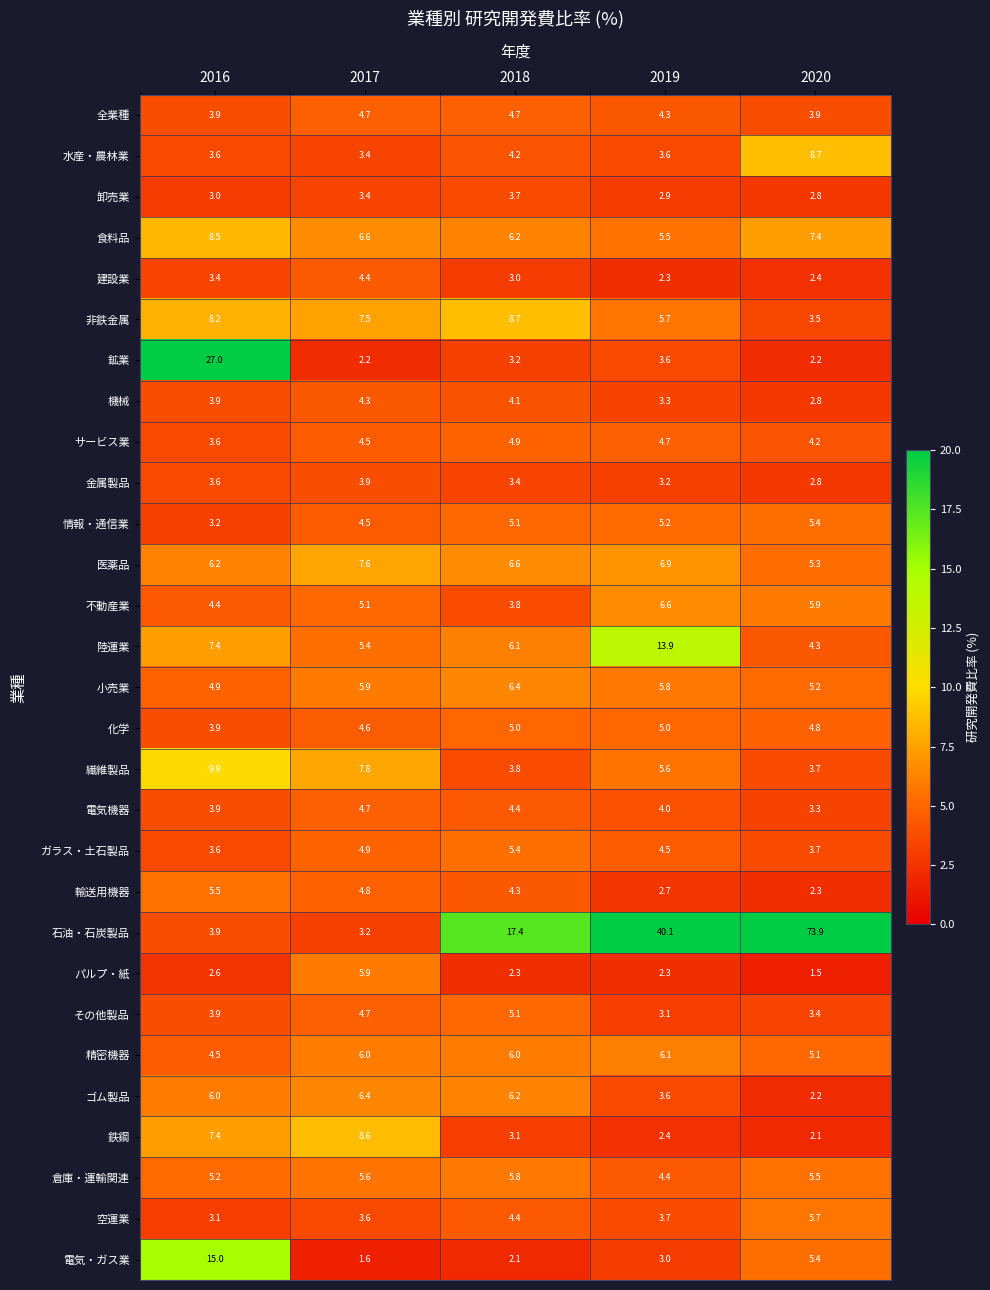

What is the smallest value displayed?

1.5